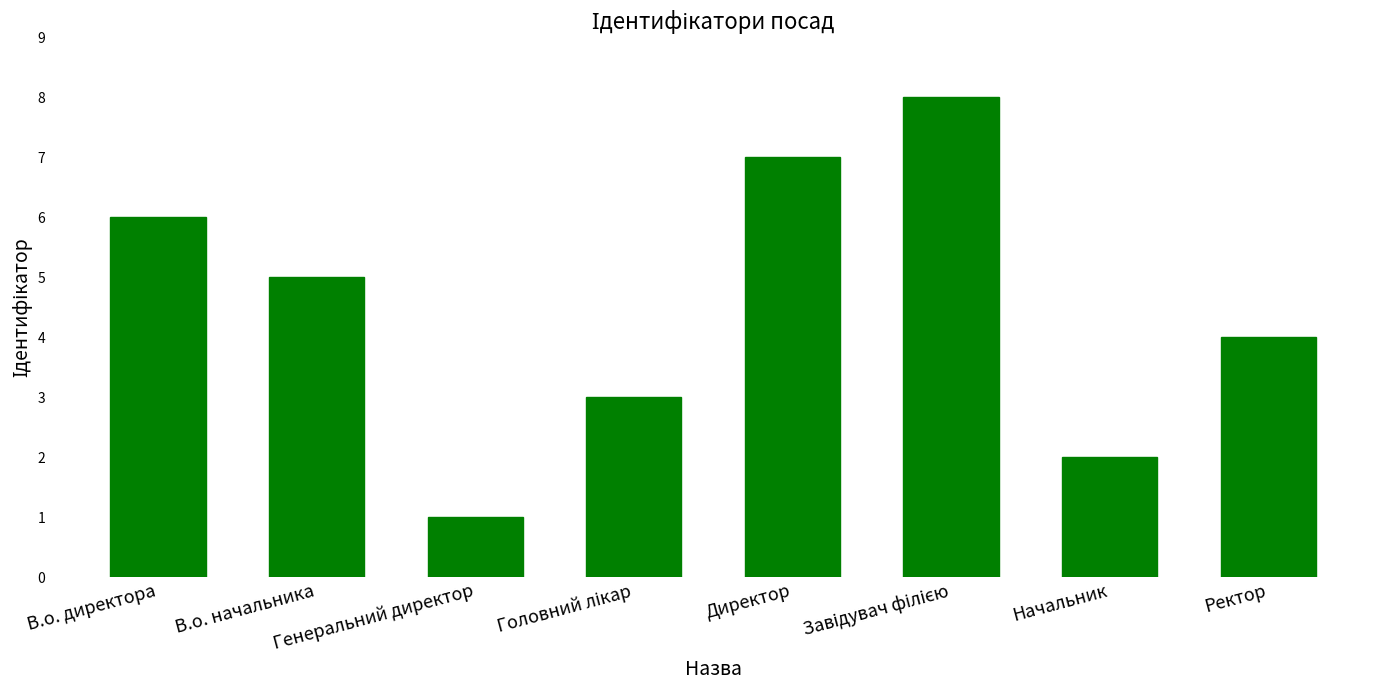

What is the greatest value displayed?

8